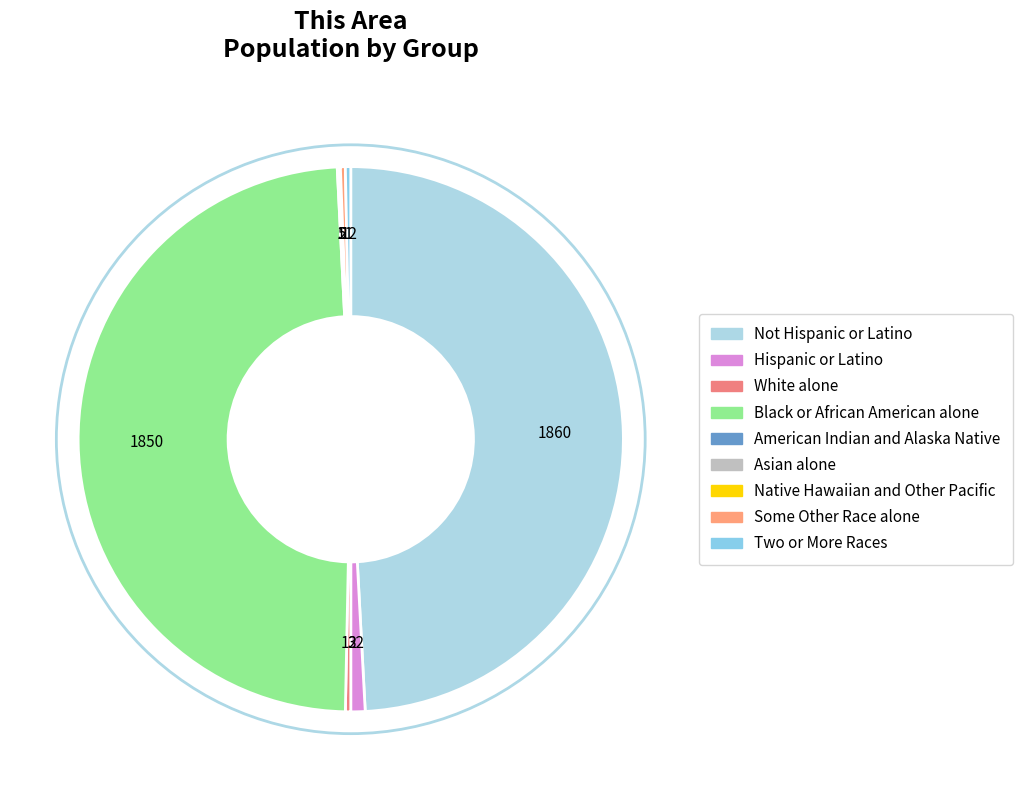

Combined, what portion of the pie is American Indian and Alaska Native and Hispanic or Latino?

1.0%